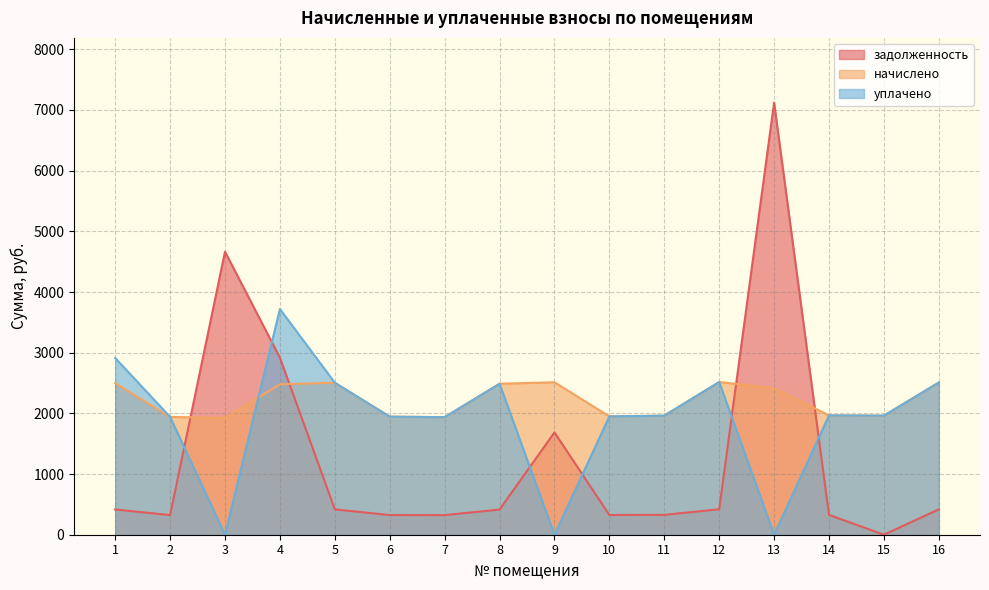

The value of уплачено at 13 is 0.0. True or false?

True